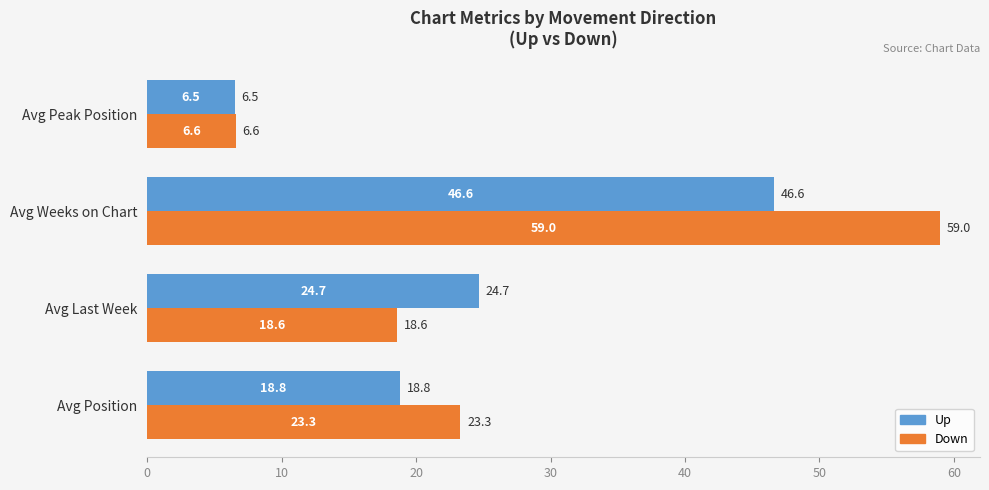

Which series has the largest total across all categories?

Down